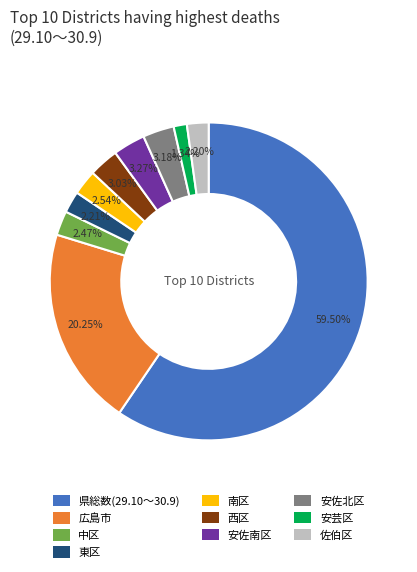

Which has a higher value, 西区 or 中区?

西区